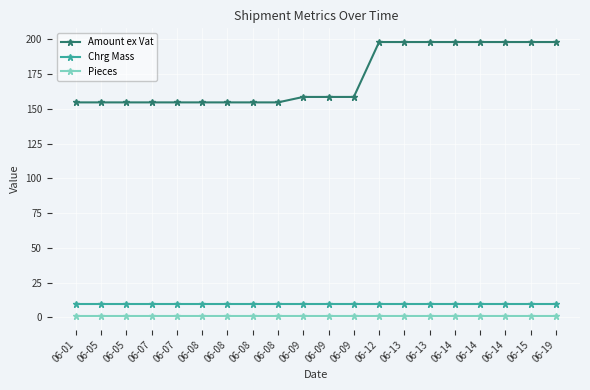

How many lines are shown in the chart?

3